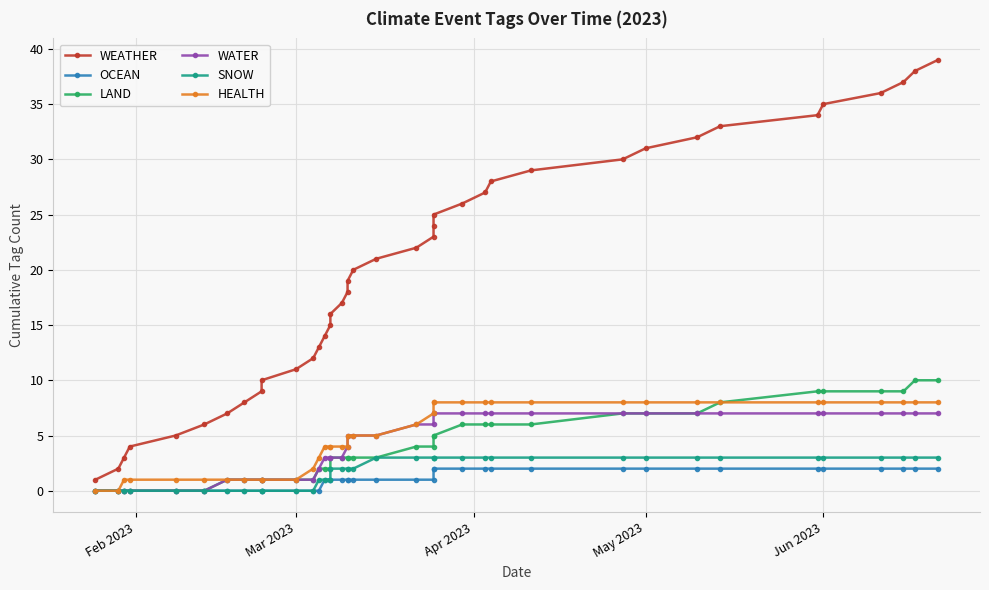

True or false: WATER and HEALTH intersect in this chart.

False